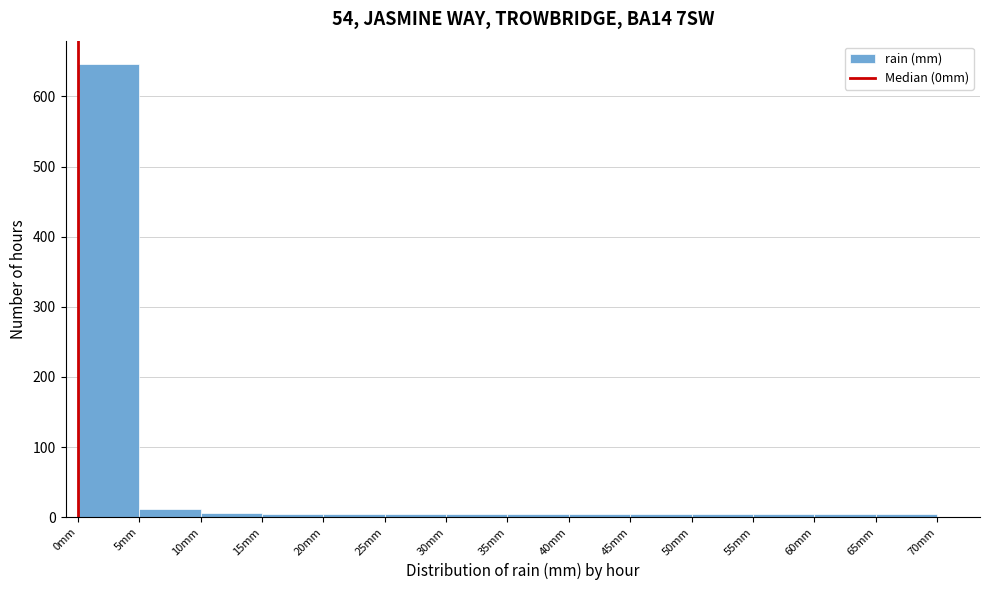

What is the height of the bar covering 5 to 10 on the x-axis? The values are not printed on the chart, so give them approximately, as read against the axis.

10